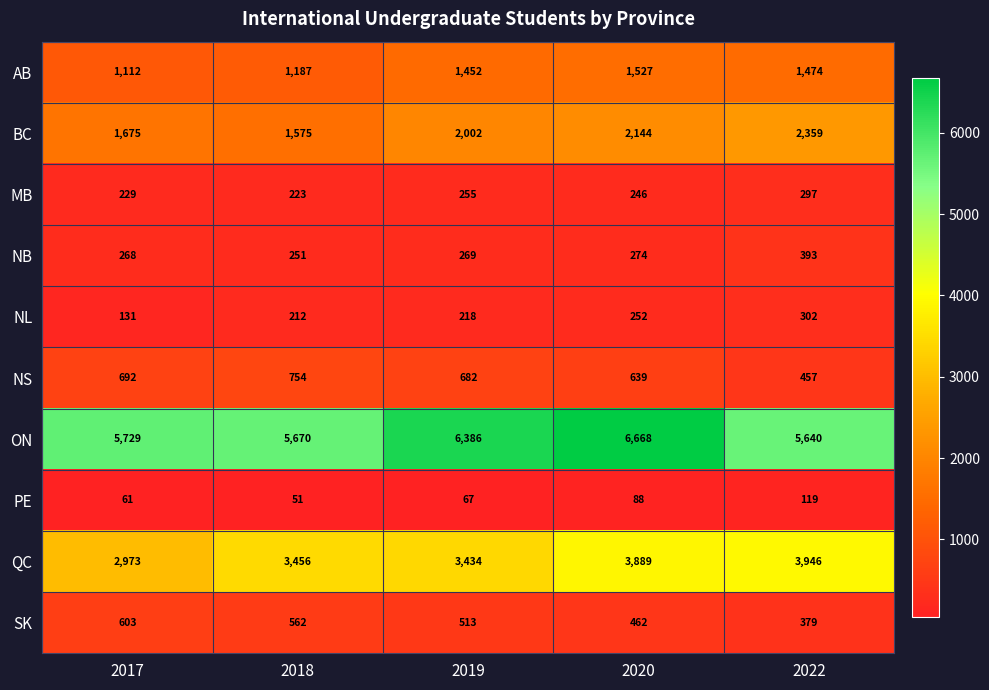

Is it true that ON equals 5640 at 2022?

True